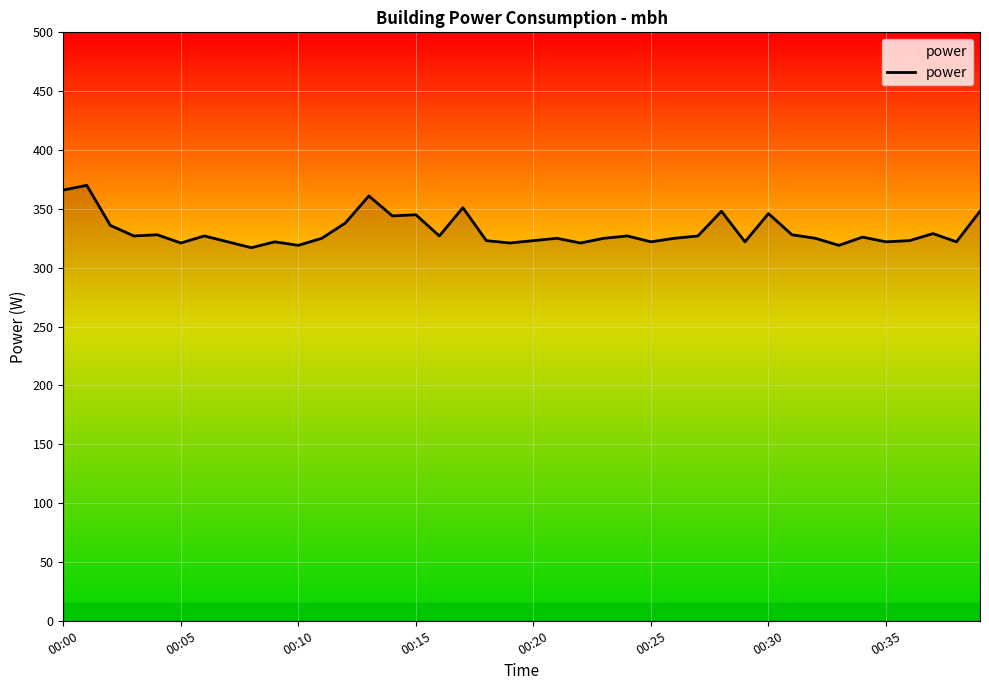

What is the greatest value displayed?

370